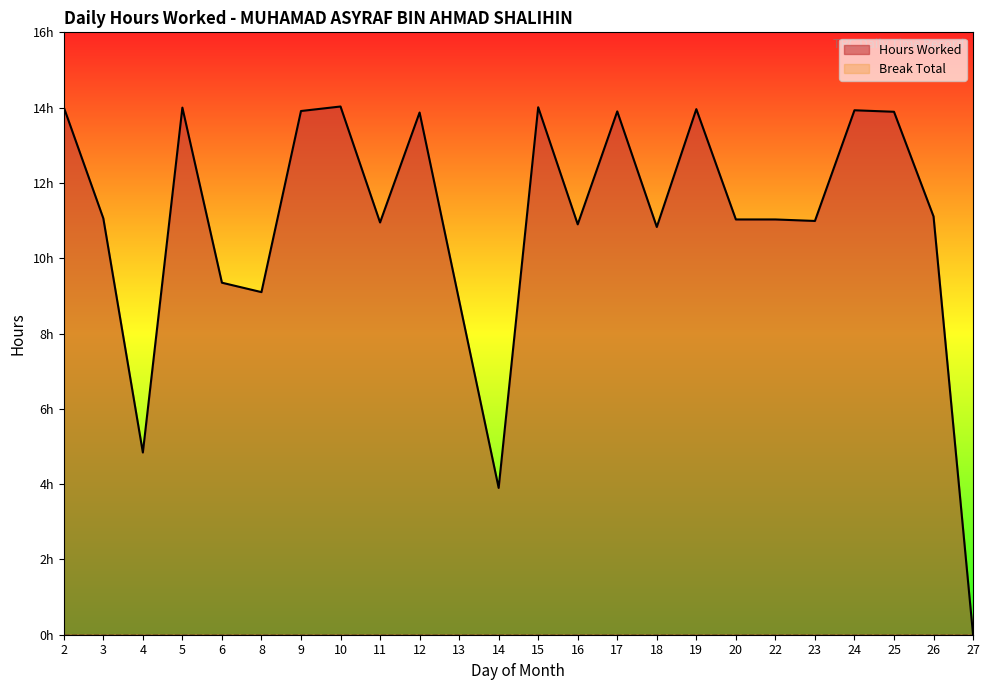

What is the maximum value shown in the chart?

14.0